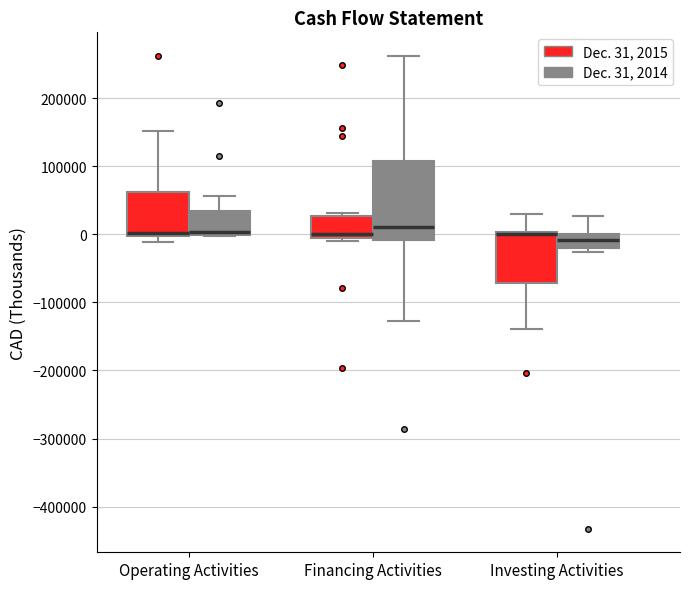

Where does the median line of the box for Financing Activities (Dec. 31, 2014) sit on the y-axis? The values are not printed on the chart, so give them approximately, as read against the axis.

10000